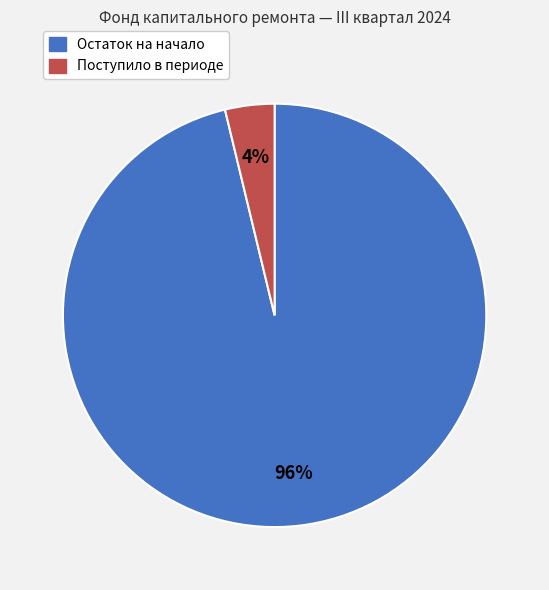

To the nearest percent, what is the average slice percentage?

50%